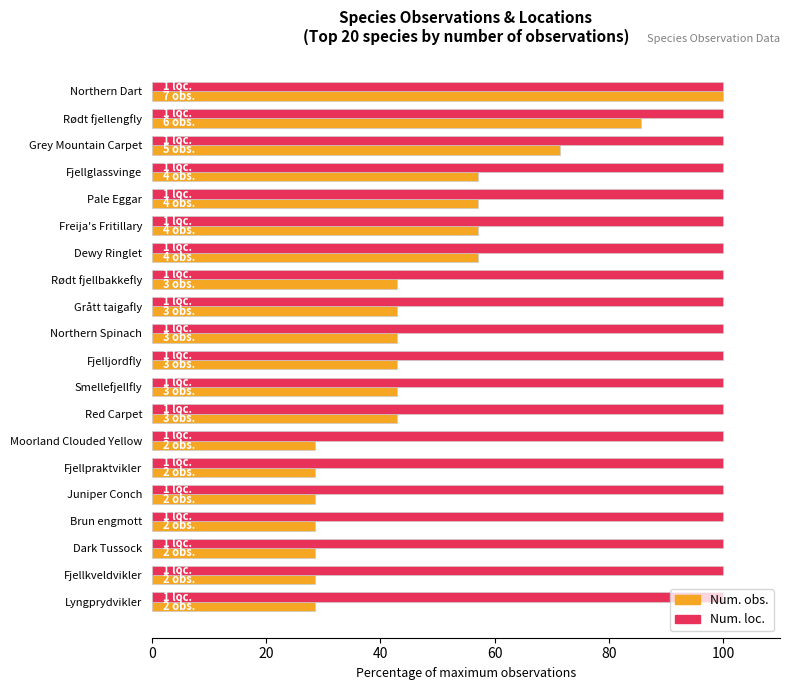

At which category is the sum across all series the highest?

Northern Dart